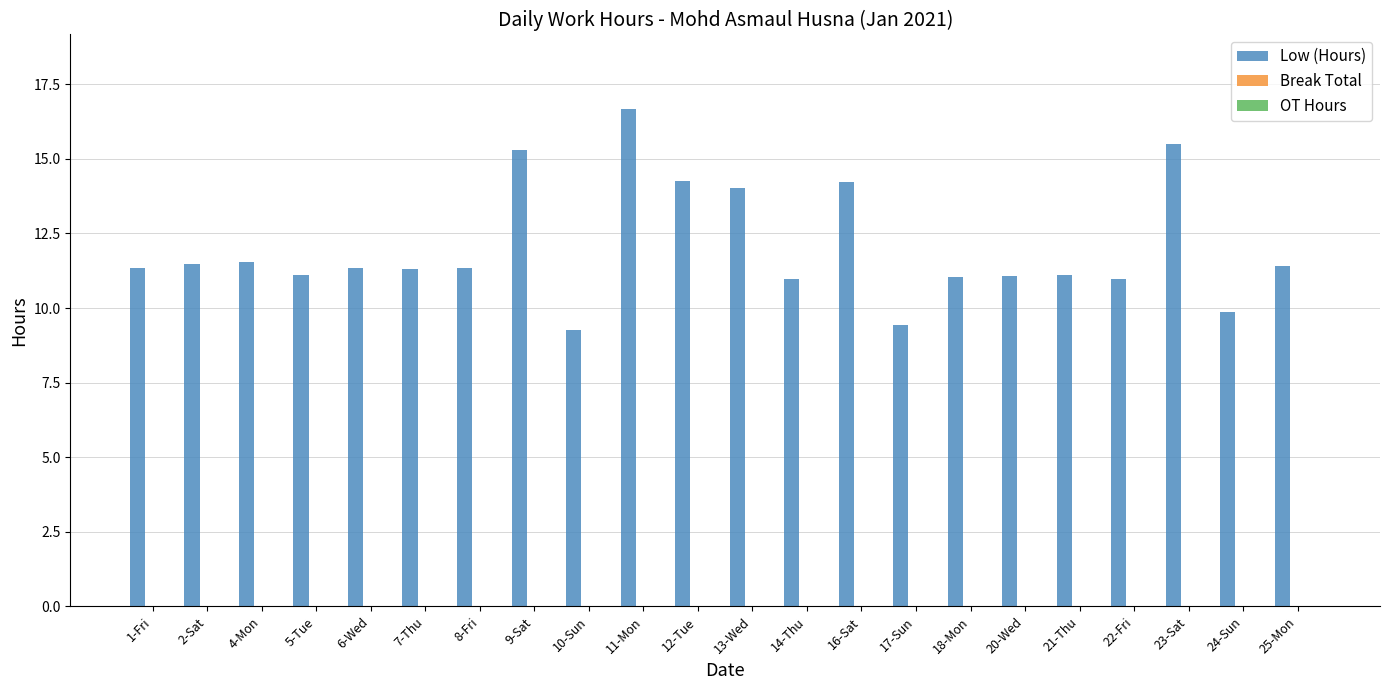

What is the maximum value shown in the chart?

16.7